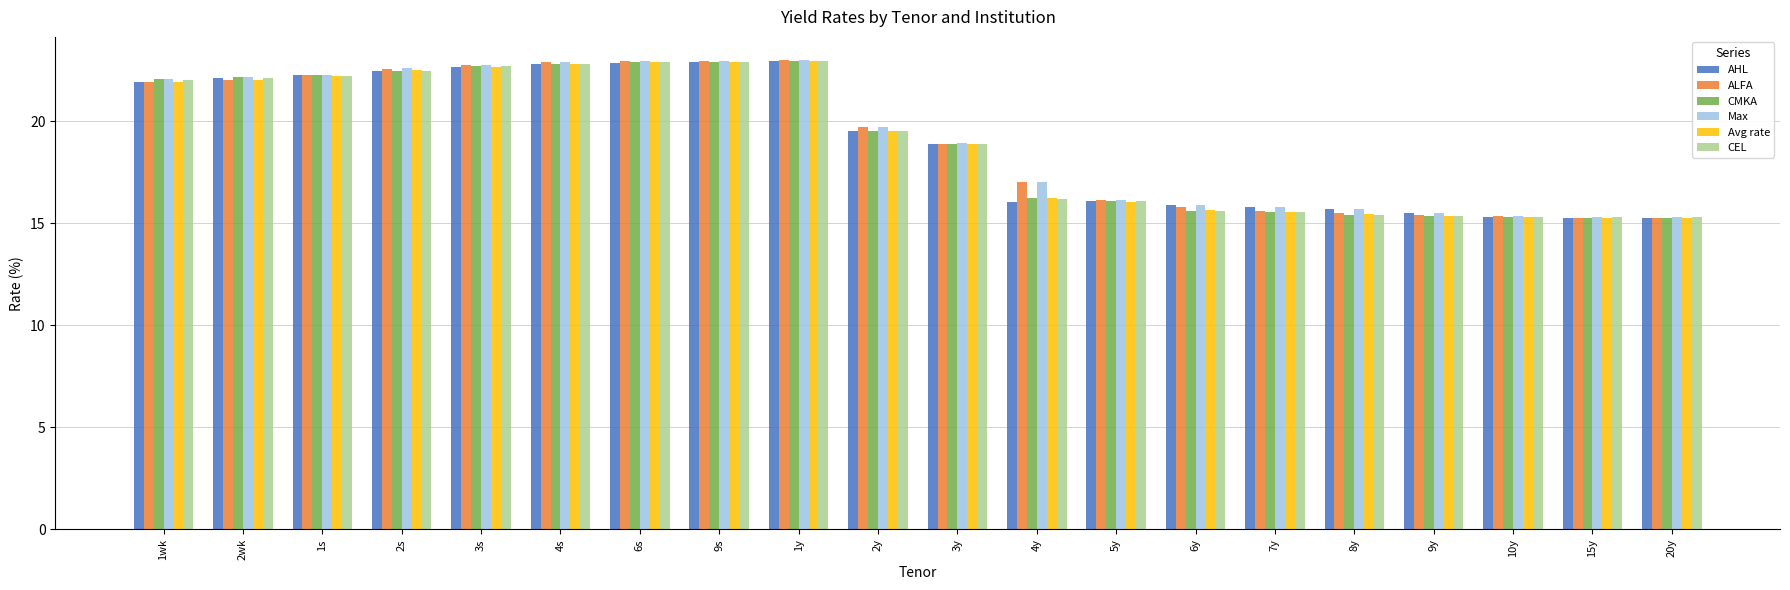

Is it true that ALFA equals 22.9 at 6s?

True